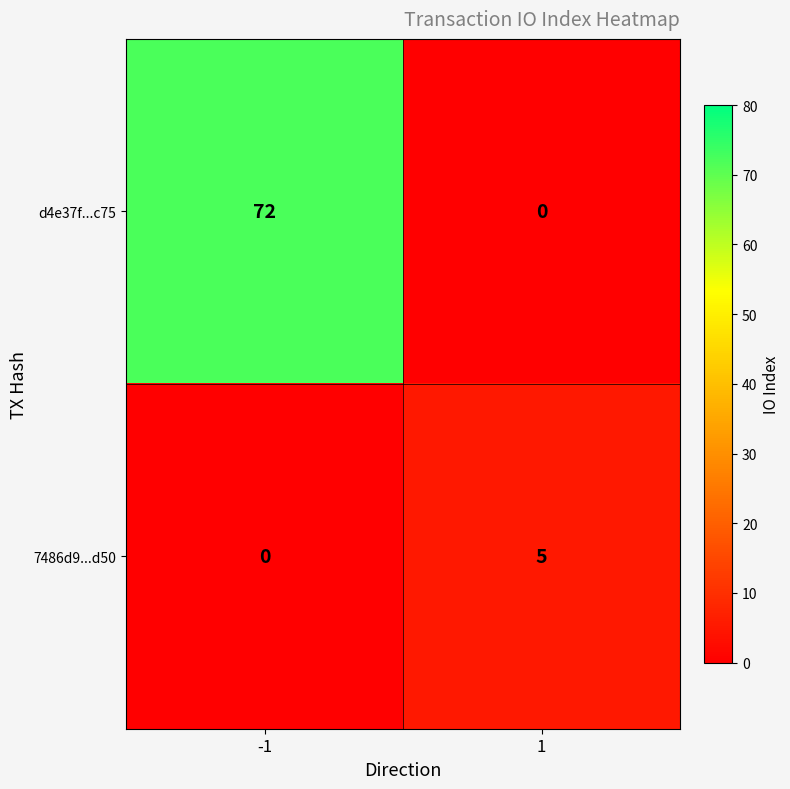

How many values in the 7486d9...d50 series are below 5?

1